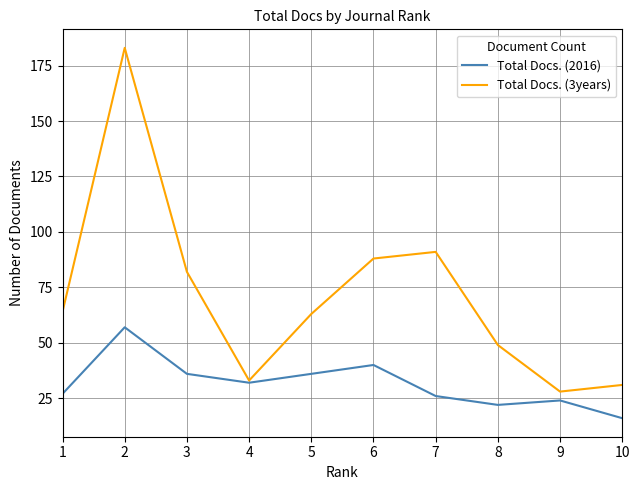

Reading left to right, list all the values displayed in this chart.

Total Docs. (2016): 27	57	36	32	36	40	26	22	24	16
Total Docs. (3years): 64	183	82	33	63	88	91	49	28	31